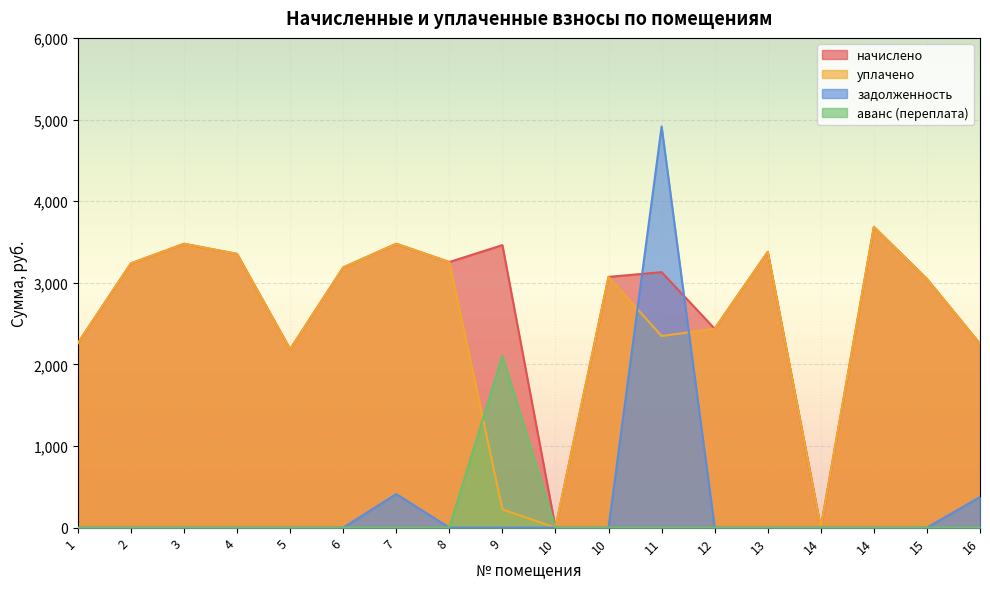

List the series in order of their peak value, highest first.

задолженность, начислено, уплачено, аванс (переплата)